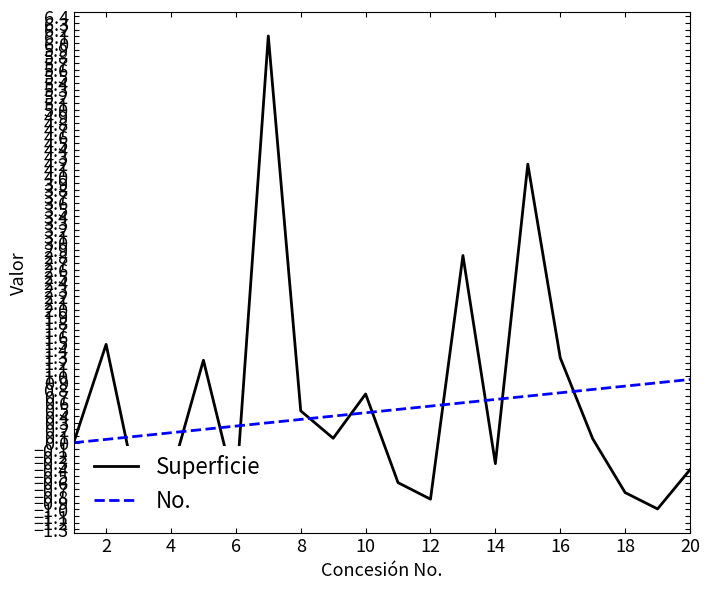

Which series has the largest range (max minus min)?

Superficie